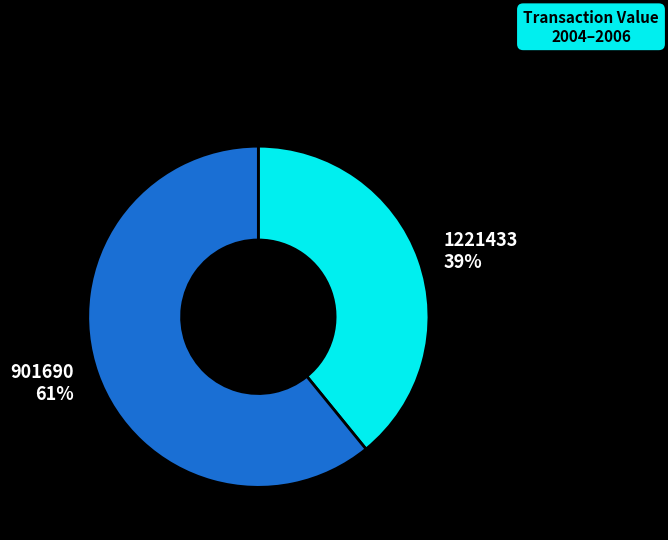

To the nearest percent, what is the average slice percentage?

50%